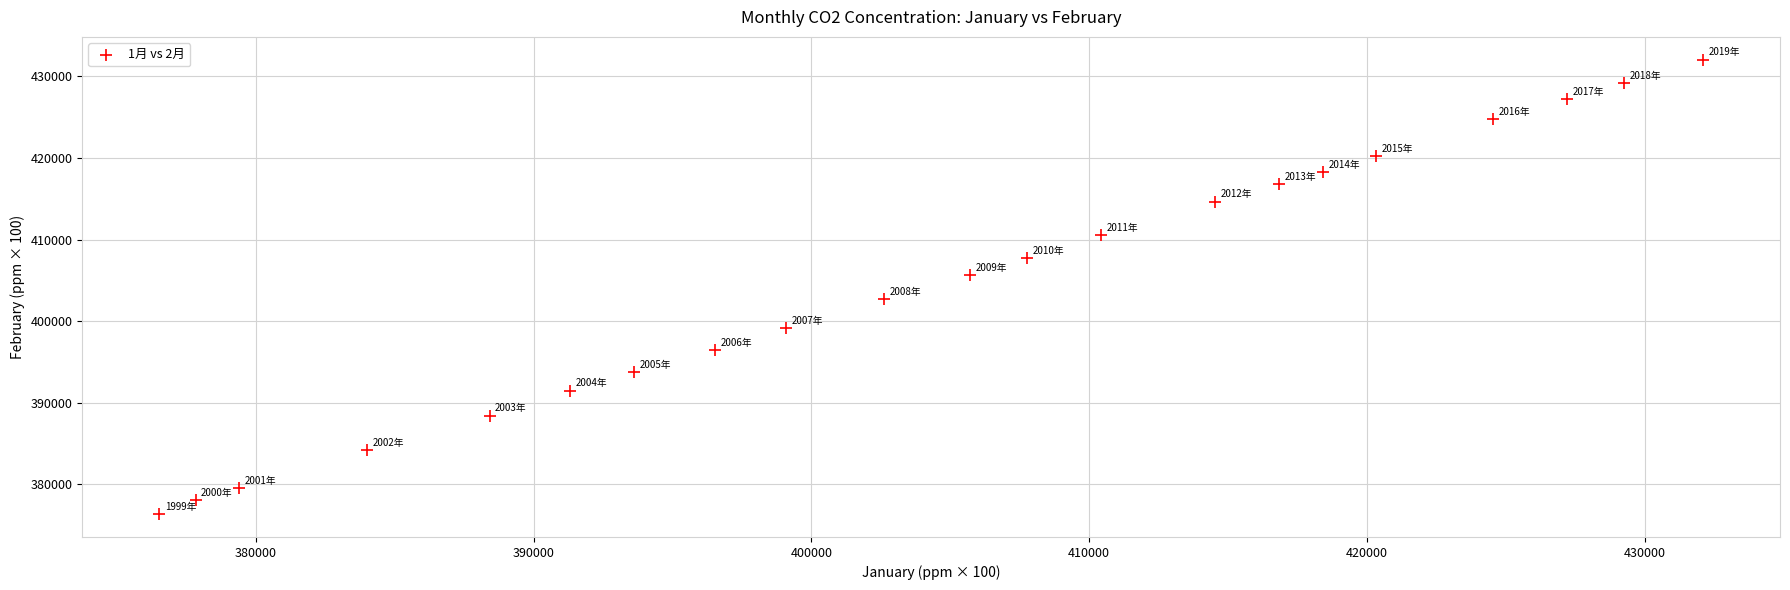

What is the range of Y values (max minus min)?

55721